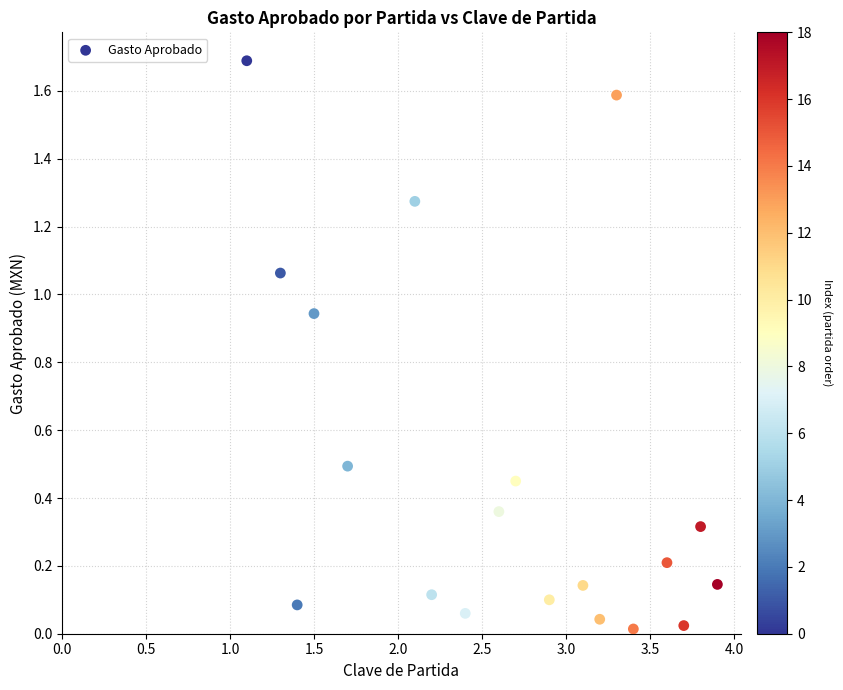

What is the range of X values (max minus min)?

2.8